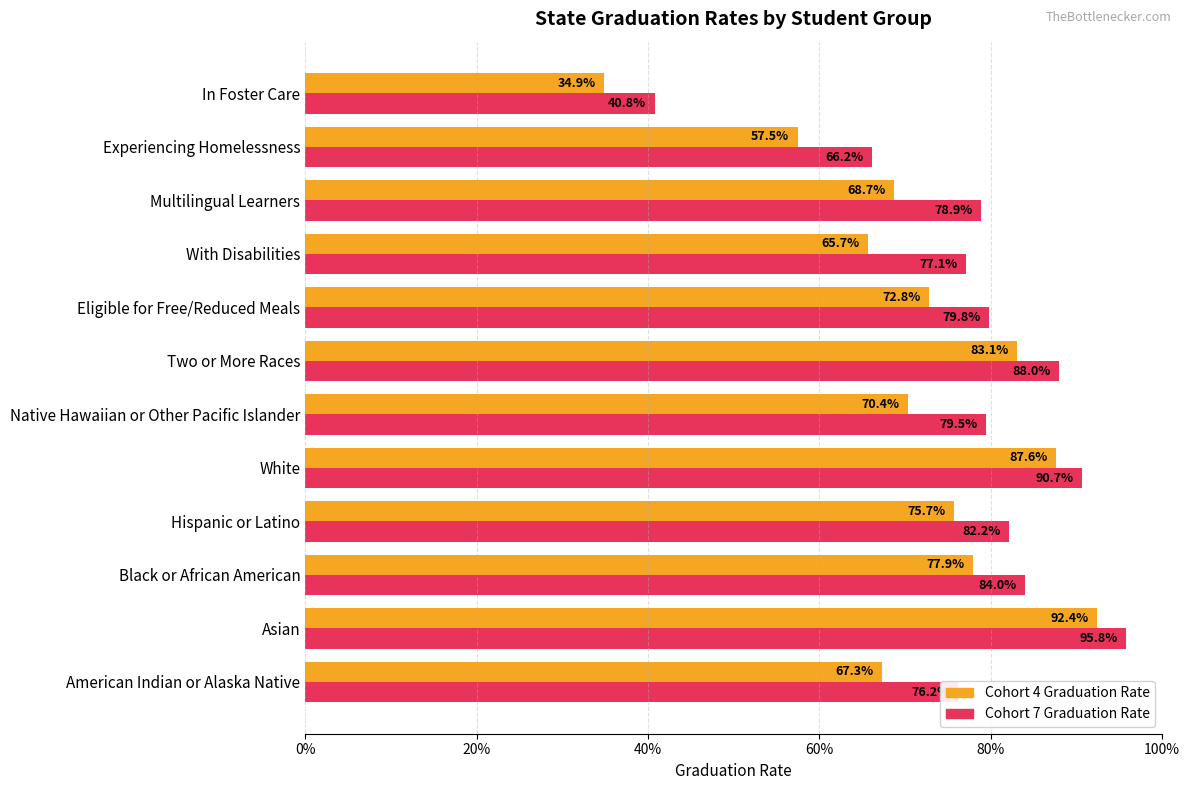

What are all the series names shown in the legend?

Cohort 4 Graduation Rate, Cohort 7 Graduation Rate